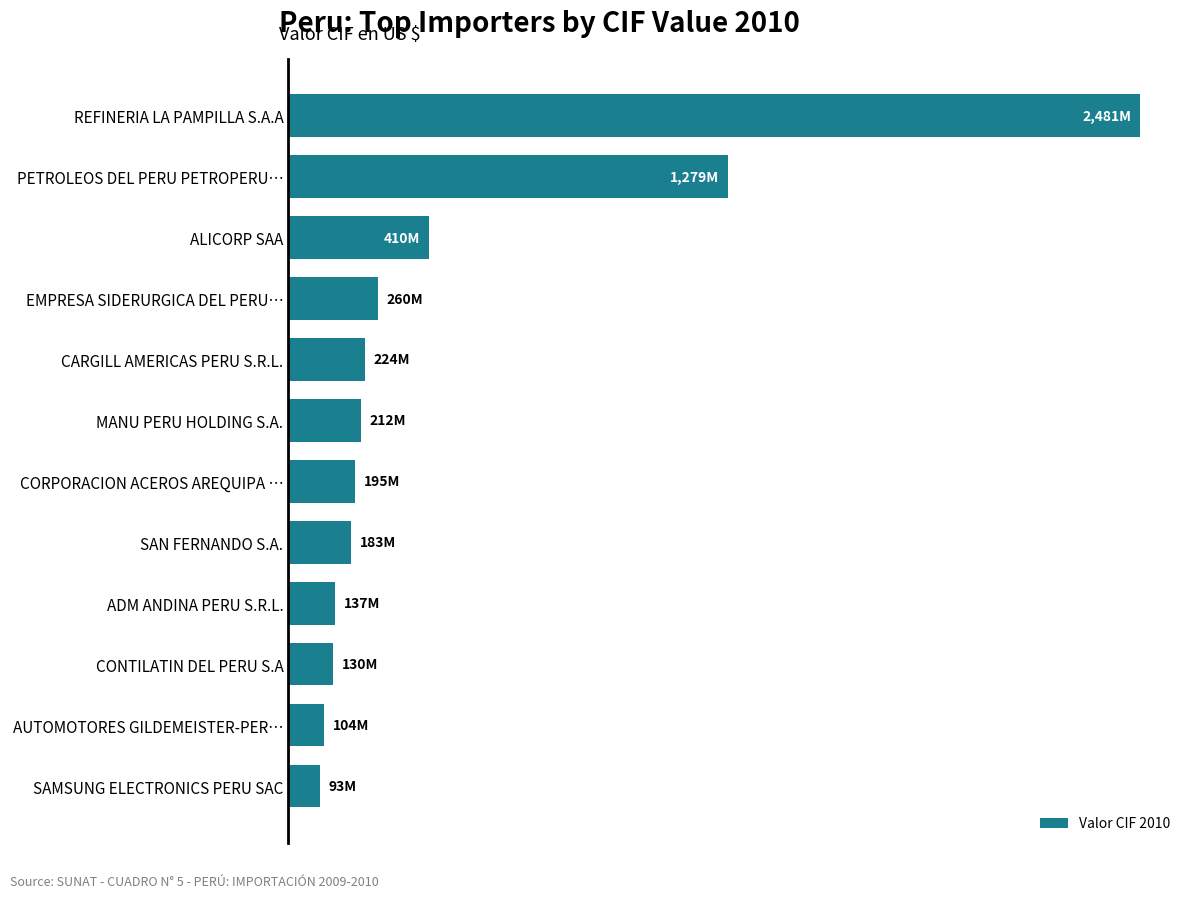

Does the chart contain stacked bars?

No